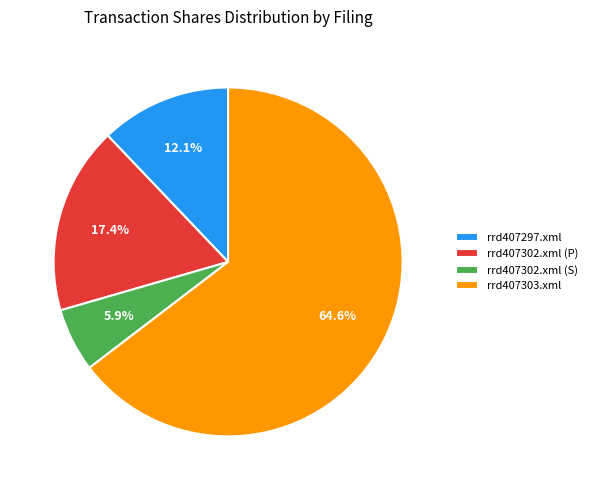

What portion of the pie excludes rrd407302.xml (P)?

82.6%